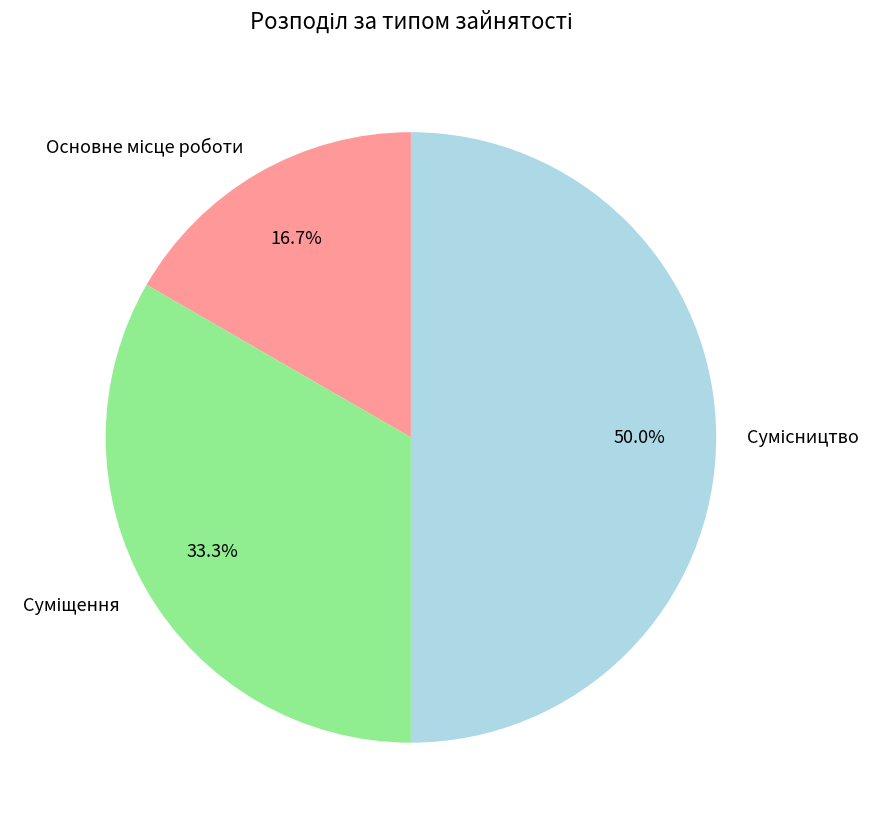

How many segments does this pie chart have?

3